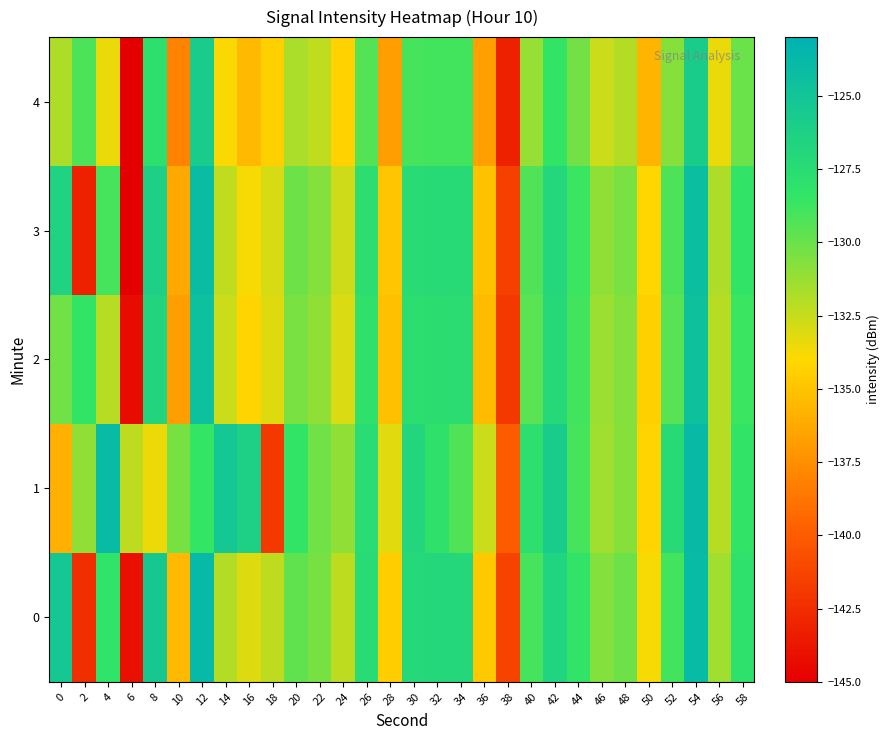

What is the total value across all series at 30?

-638.2